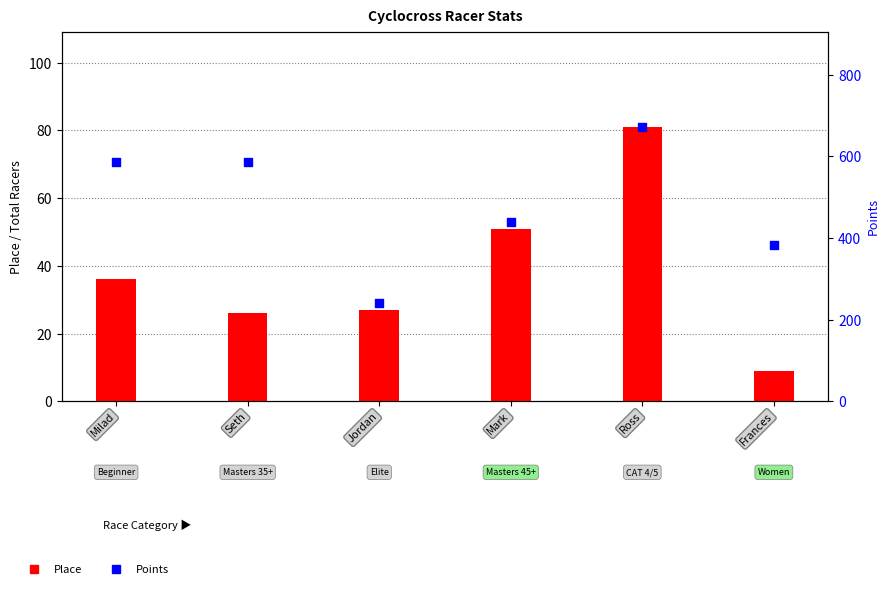

Which series contains the highest Y value?

Points